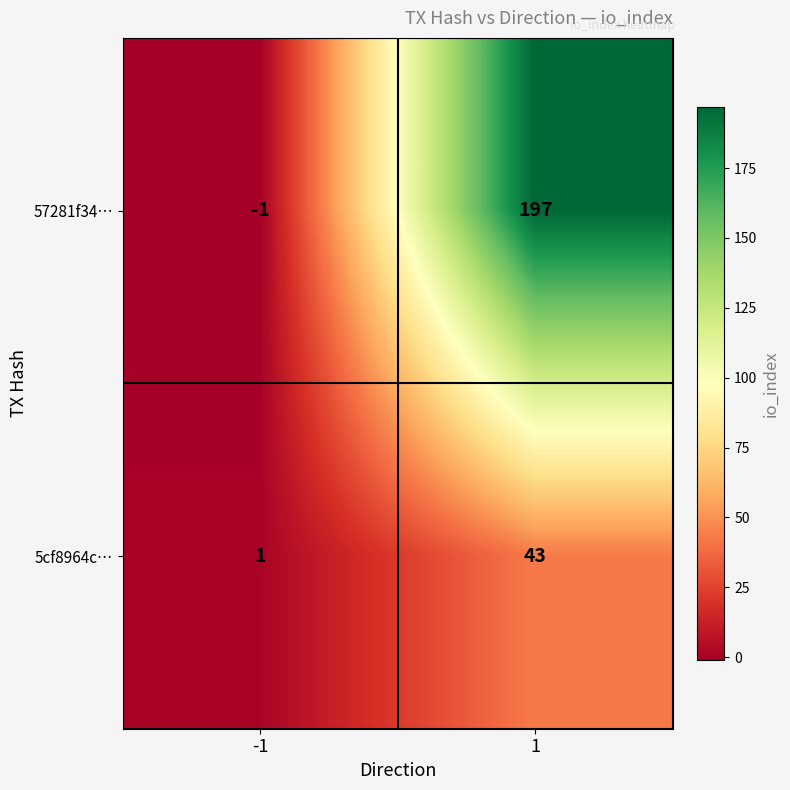

Which series changed the most between -1 and 1?

57281f34…